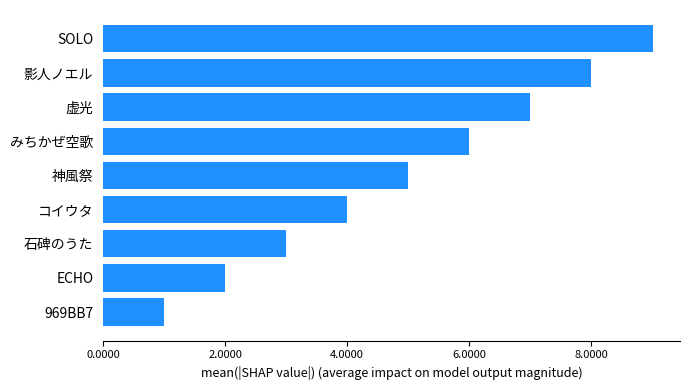

True or false: the data shows 1 at 969BB7.

True